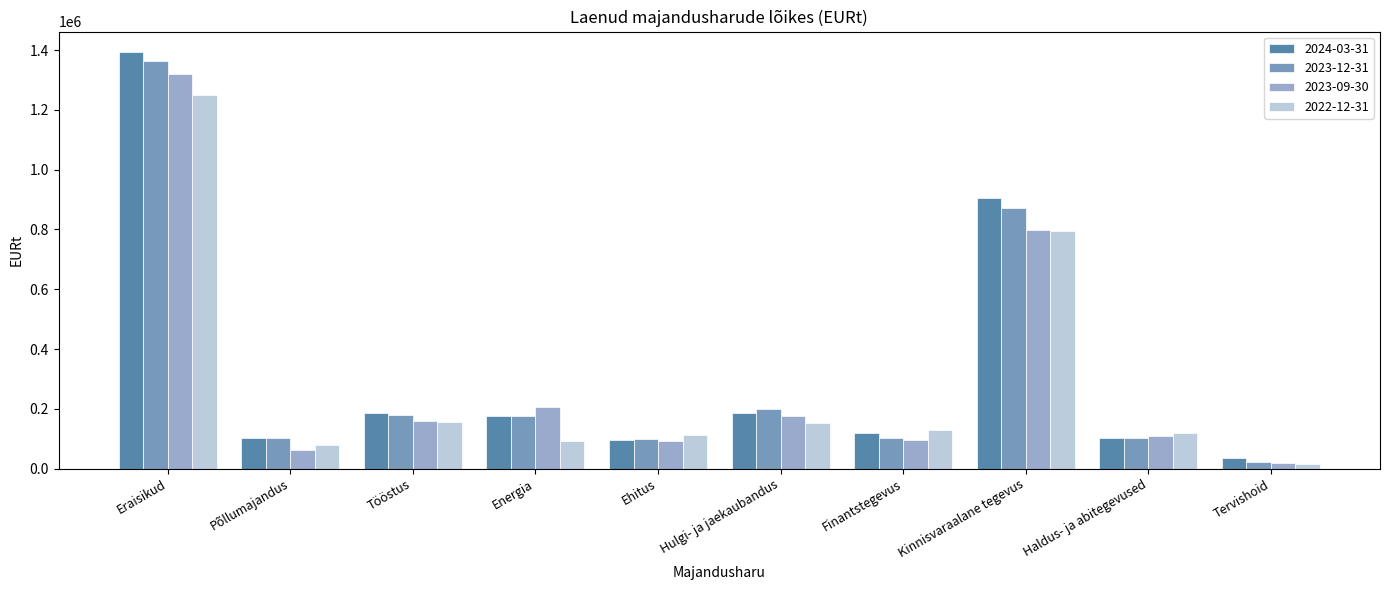

How many groups of bars are there?

10